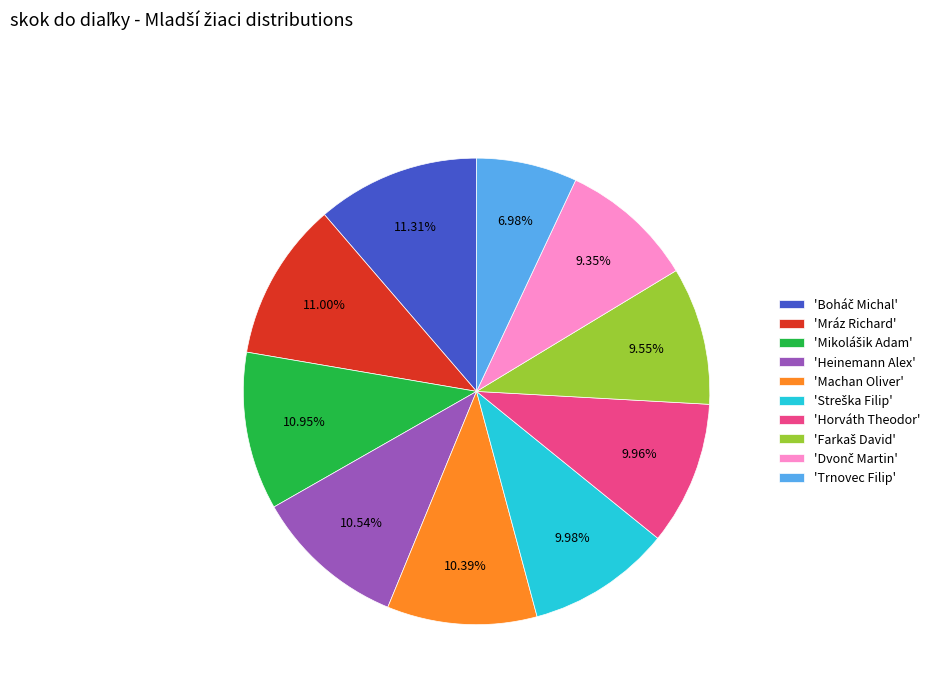

Is there a majority slice in this chart?

No